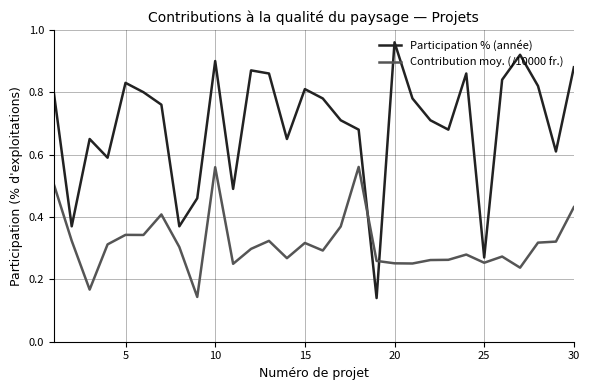

Which series has the largest total across all categories?

Participation % (année)